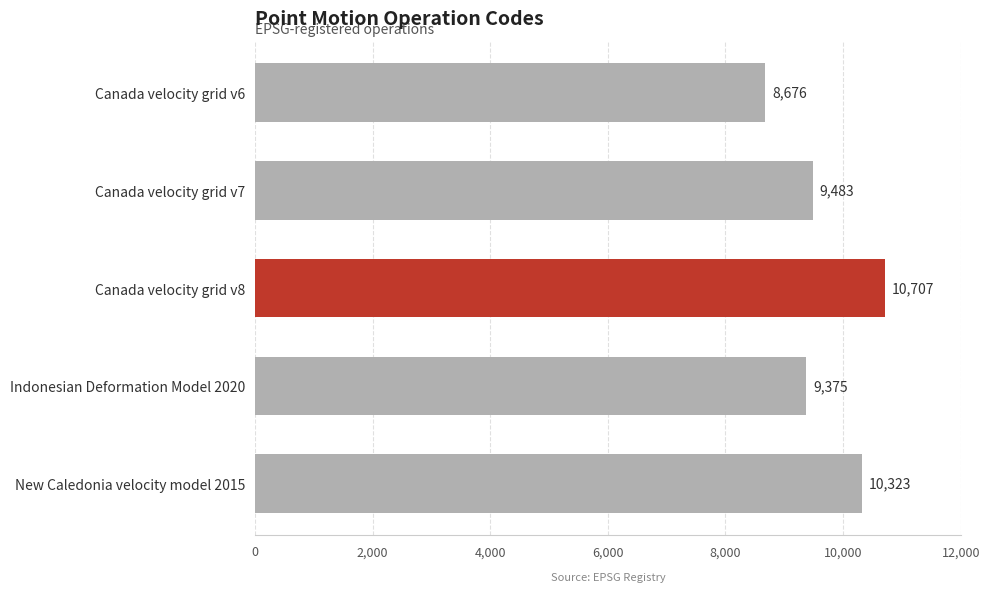

What is the value of the 1st bar from the top?

8676